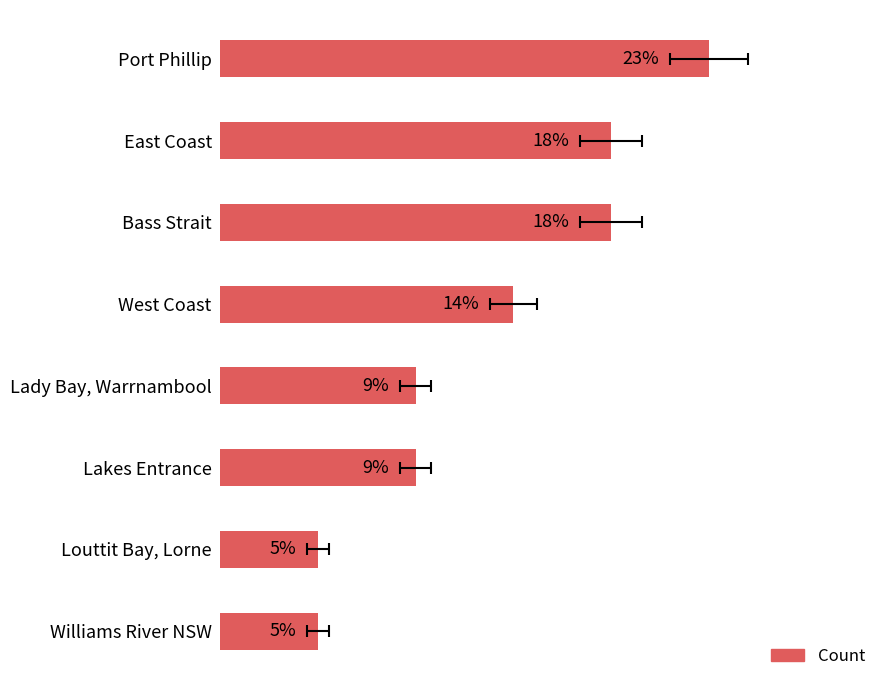

What is the average value?

12.5